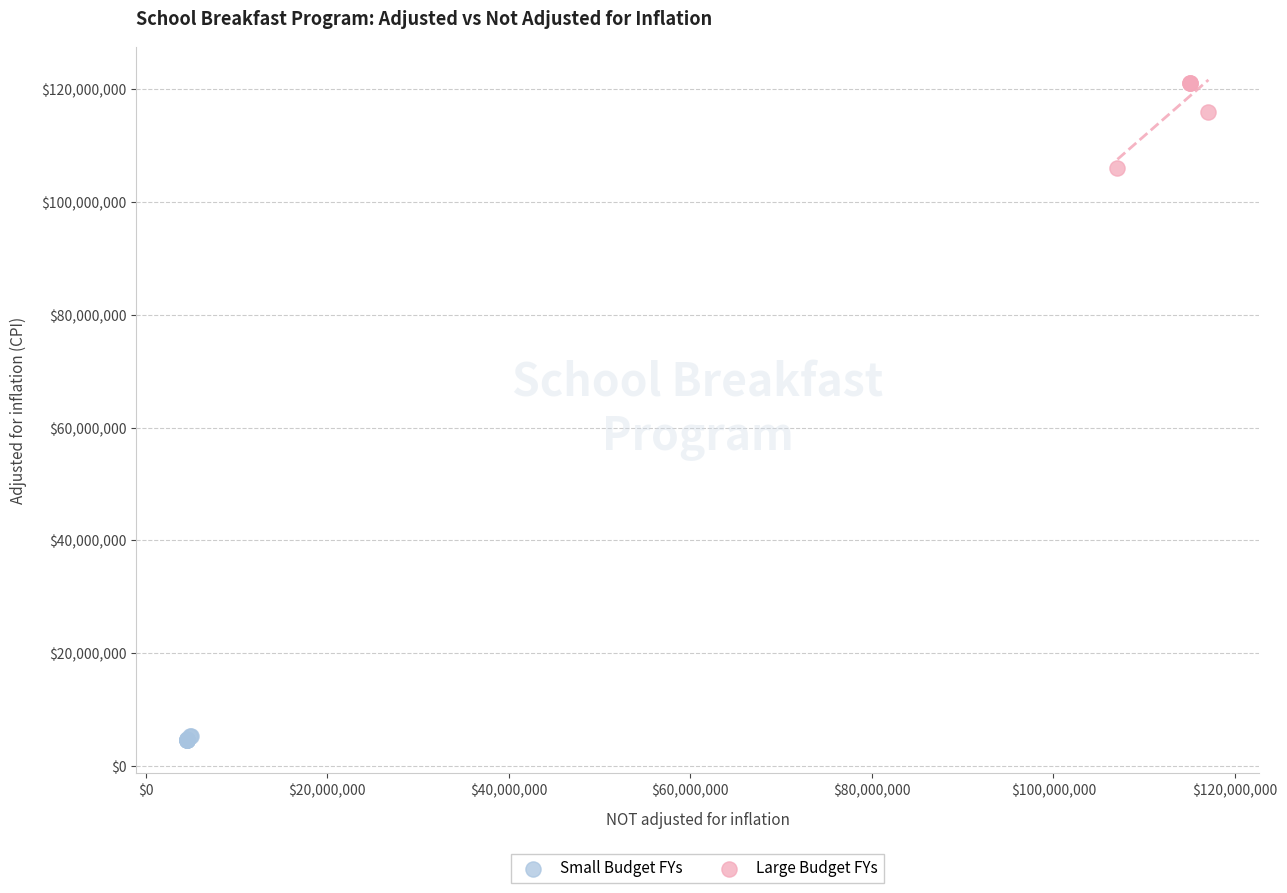

Which series has the widest spread of Y values?

Large Budget FYs